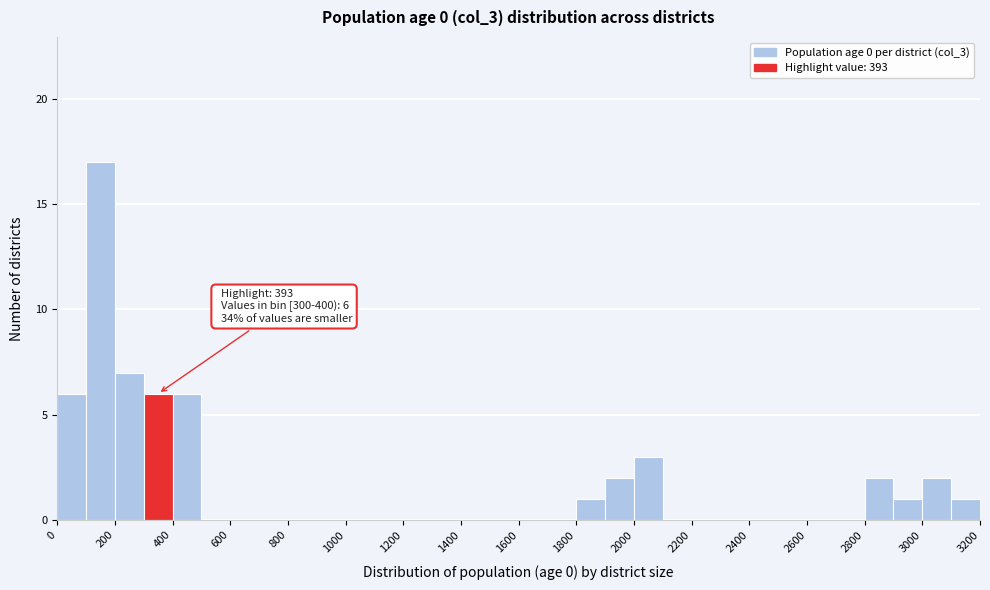

Over which range of the x-axis is the bar tallest?

100 to 200